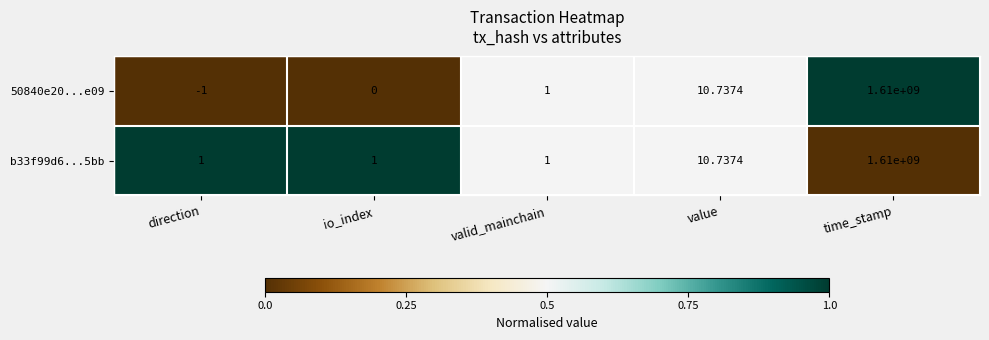

Which category has the lowest value in the 50840e20...e09 series?

direction